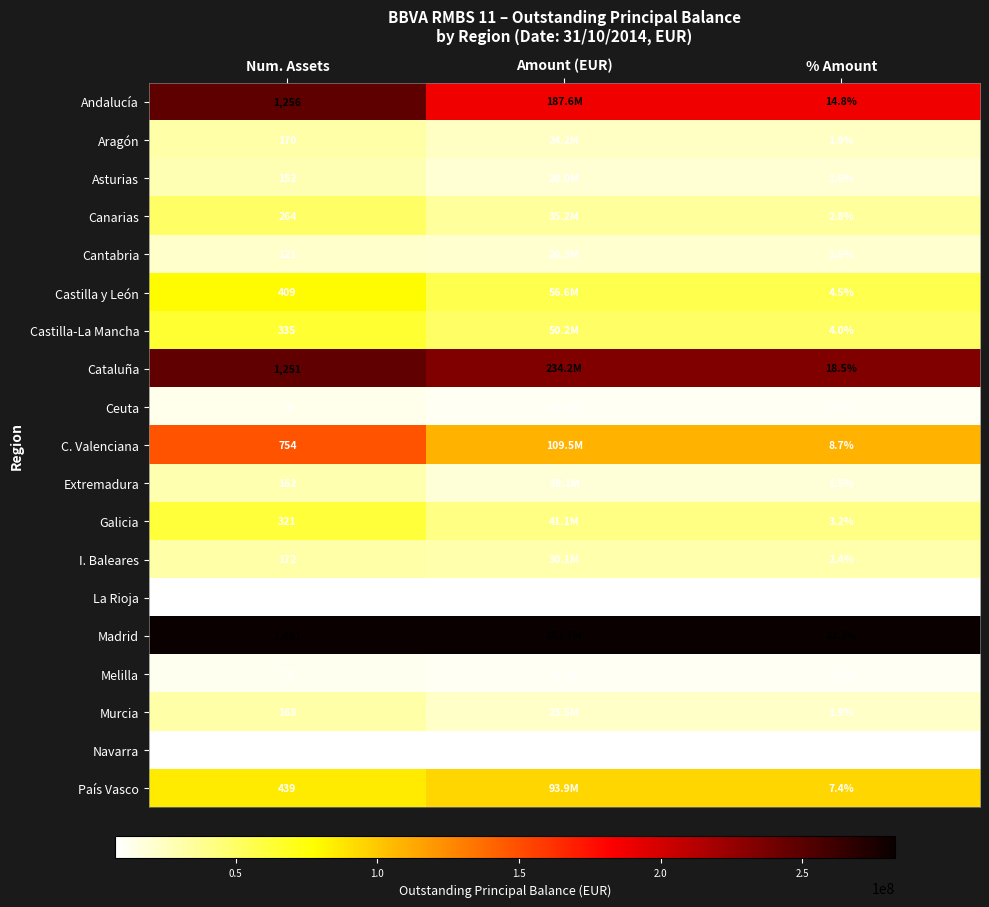

At how many categories does at least one series exceed 0?

3